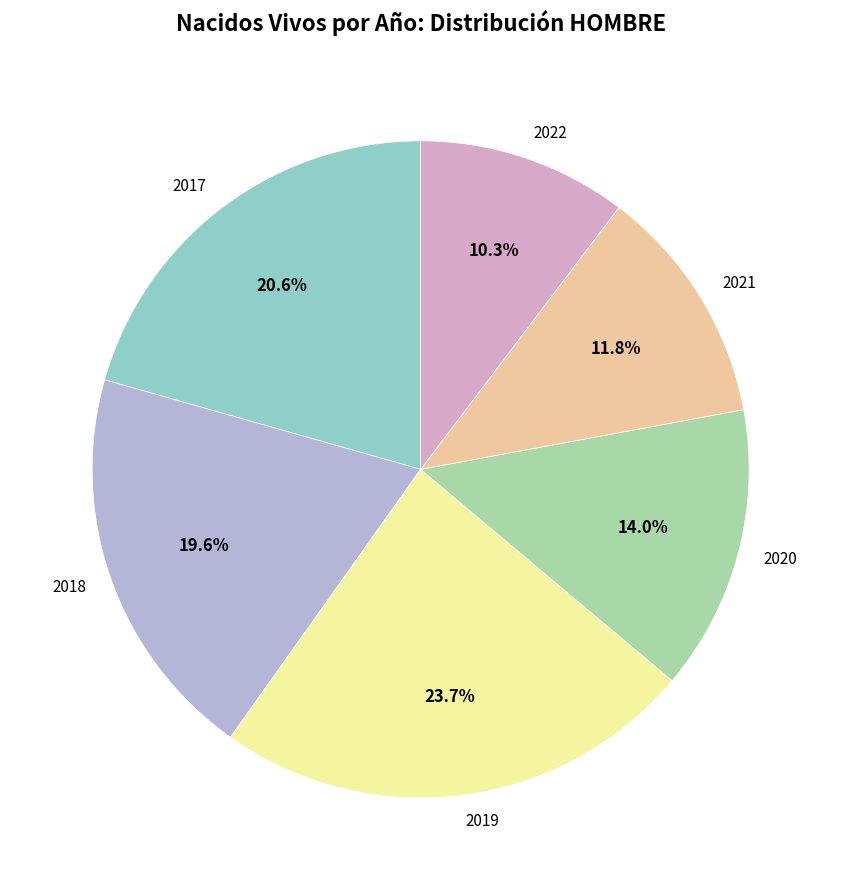

Which category has the smallest portion of the pie?

2022